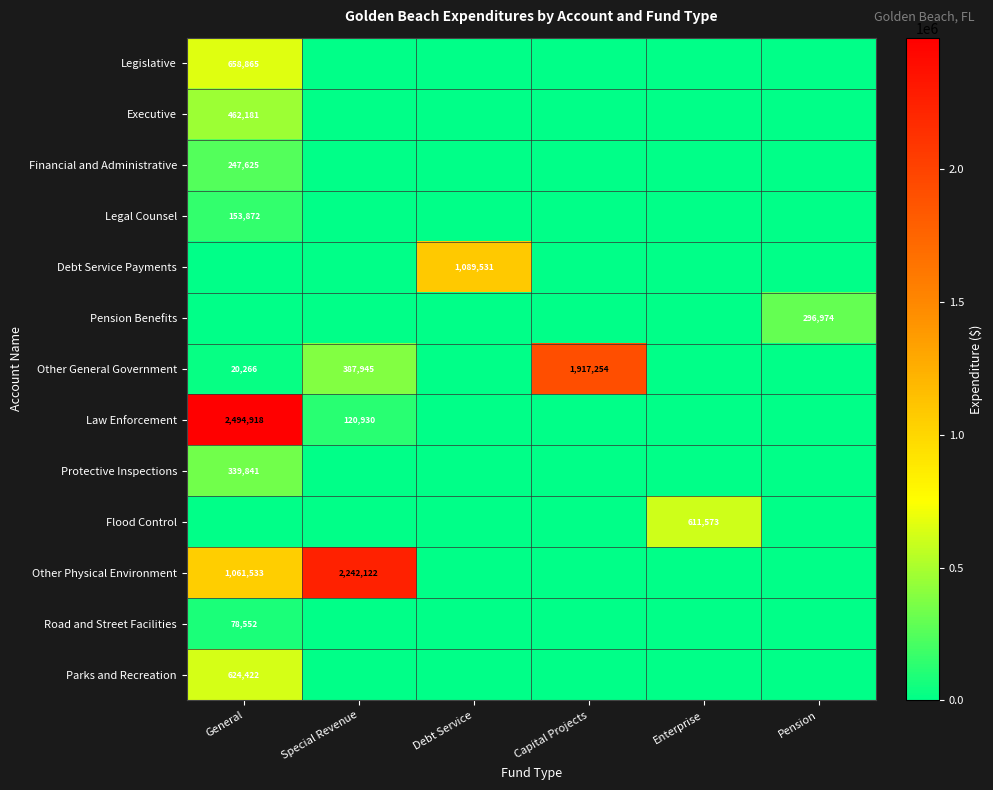

True or false: Parks and Recreation has a value of 320991 at General.

False